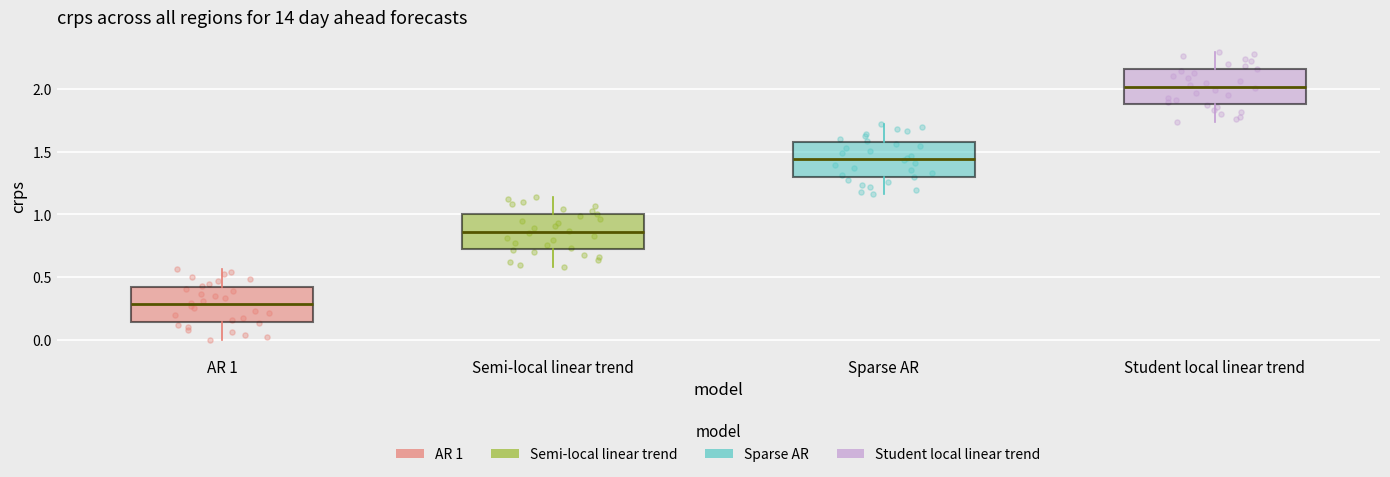

Reading left to right, transcribe this box plot: for each box, give where its median line is, the range the box spans, and where its two whiskers end, as read against the y-axis. The values are not printed on the chart, so give them approximately, as read against the axis.

AR 1: median 0.30, box 0.15 to 0.40, whiskers 0.00 to 0.55
Semi-local linear trend: median 0.85, box 0.70 to 1.00, whiskers 0.60 to 1.15
Sparse AR: median 1.45, box 1.30 to 1.60, whiskers 1.15 to 1.70
Student local linear trend: median 2.00, box 1.90 to 2.15, whiskers 1.75 to 2.30